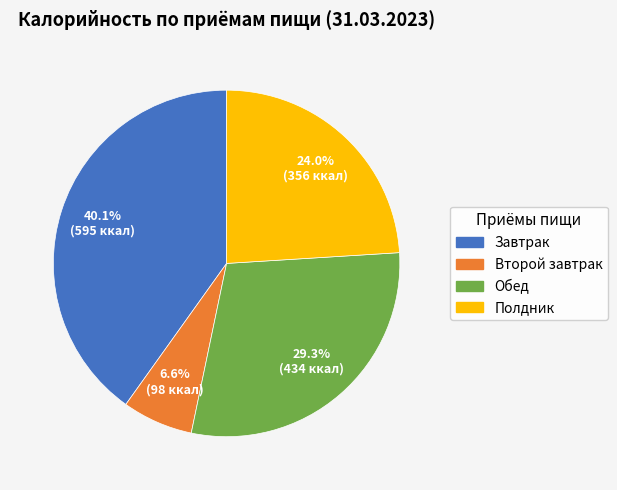

Rank the categories by value from highest to lowest.

Завтрак, Обед, Полдник, Второй завтрак